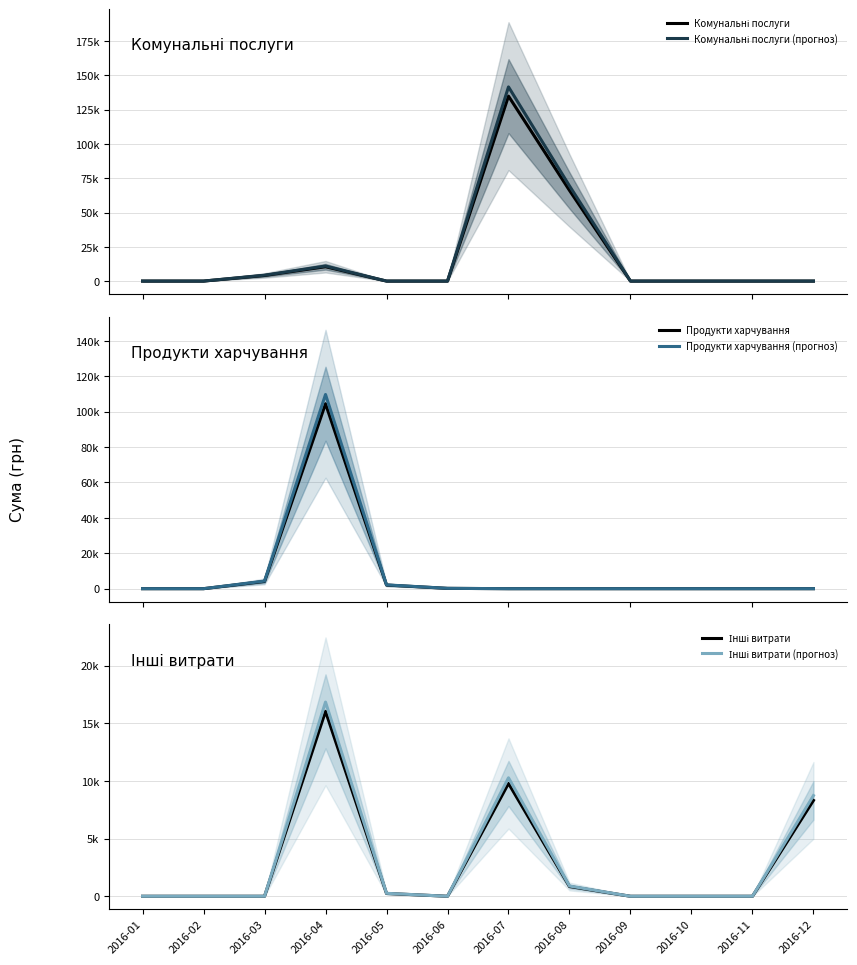

Between which two adjacent categories do Інші витрати (прогноз) and Комунальні послуги (прогноз) first intersect?

2016-03 and 2016-04